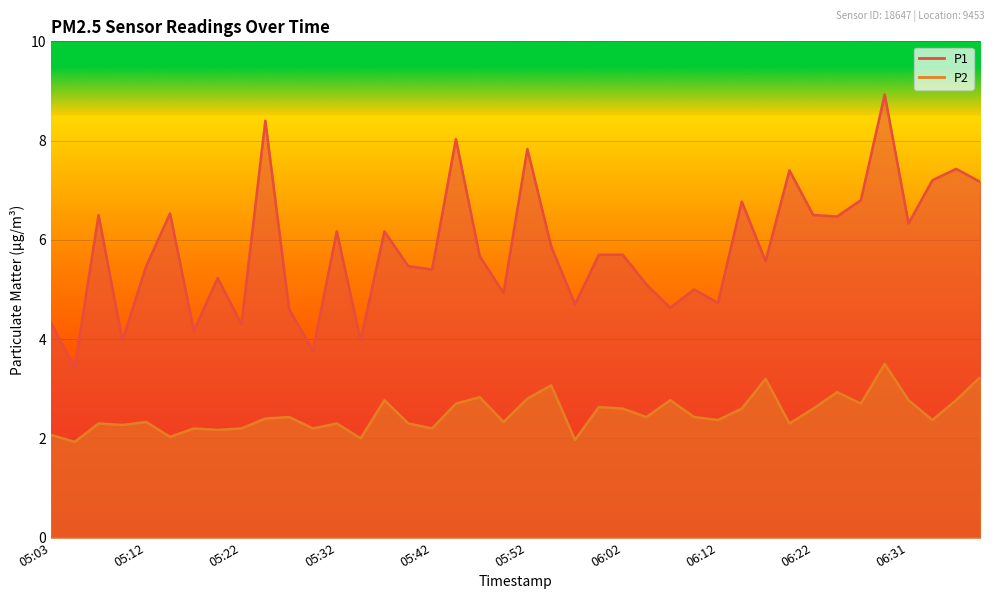

Reading right to left, extract all data points from this chart.

P1: 7.2	7.4	7.2	6.3	8.9	6.8	6.5	6.5	7.4	5.6	6.8	4.7	5.0	4.6	5.1	5.7	5.7	4.7	5.9	7.8	4.9	5.7	8.0	5.4	5.5	6.2	4.0	6.2	3.8	4.6	8.4	4.3	5.2	4.2	6.5	5.5	4.0	6.5	3.4	4.3
P2: 3.2	2.8	2.4	2.8	3.5	2.7	2.9	2.6	2.3	3.2	2.6	2.4	2.4	2.8	2.4	2.6	2.6	2.0	3.1	2.8	2.3	2.8	2.7	2.2	2.3	2.8	2.0	2.3	2.2	2.4	2.4	2.2	2.2	2.2	2.0	2.3	2.3	2.3	1.9	2.1